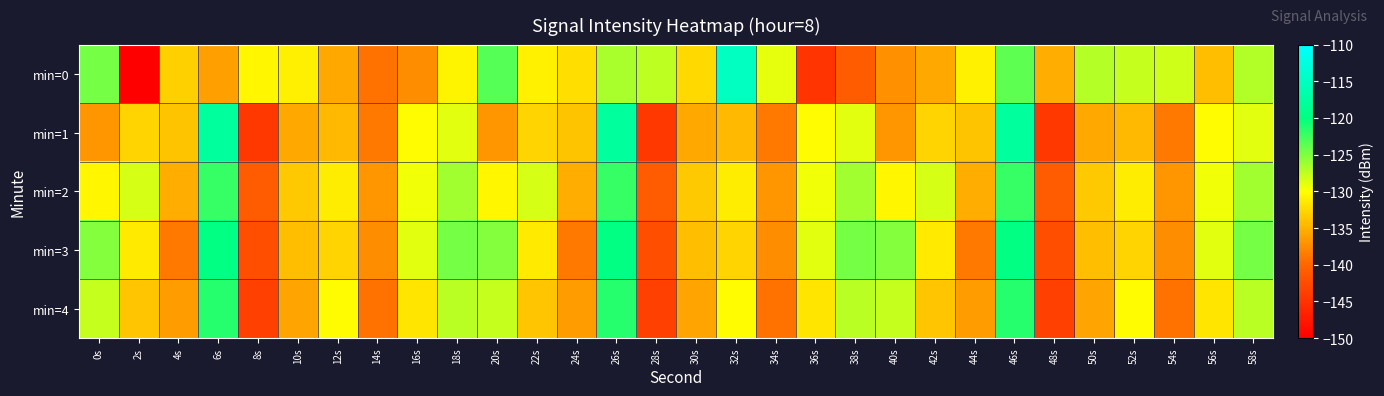

Which label corresponds to the largest value in the chart?

32s